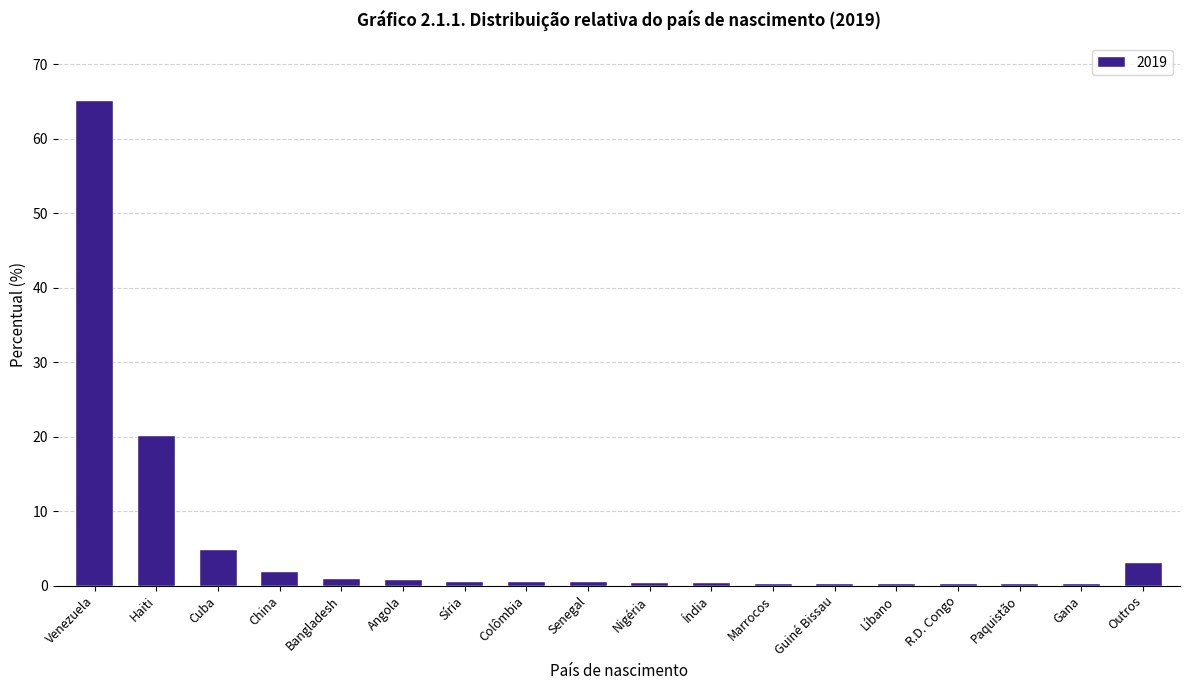

What is the maximum value shown in the chart?

65.1